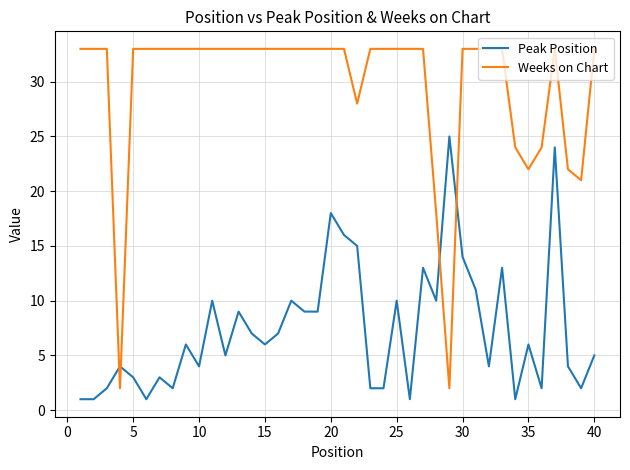

Count the number of categories in the chart.

40